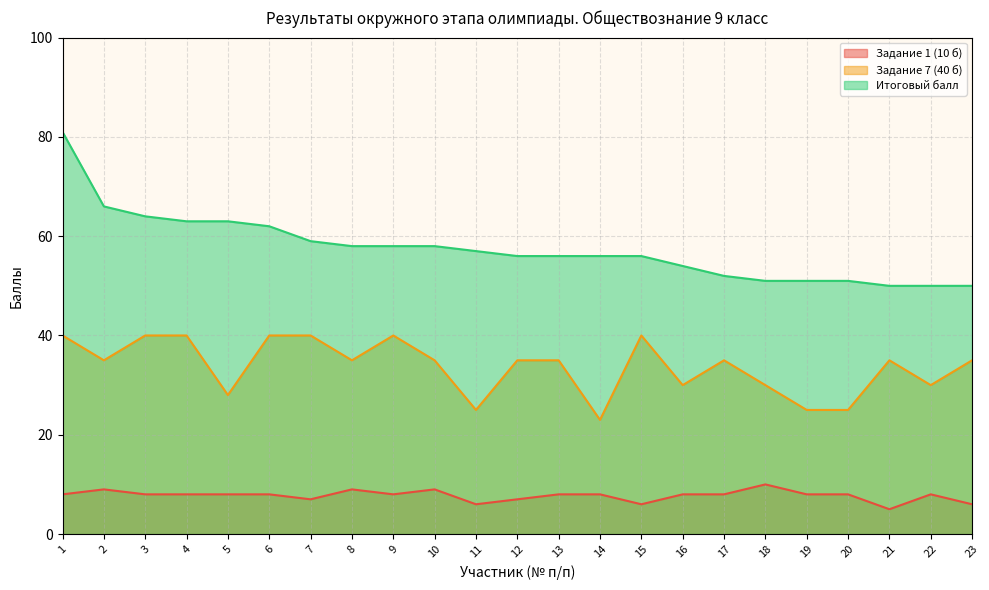

Is it true that Итоговый балл equals 51 at 20?

True